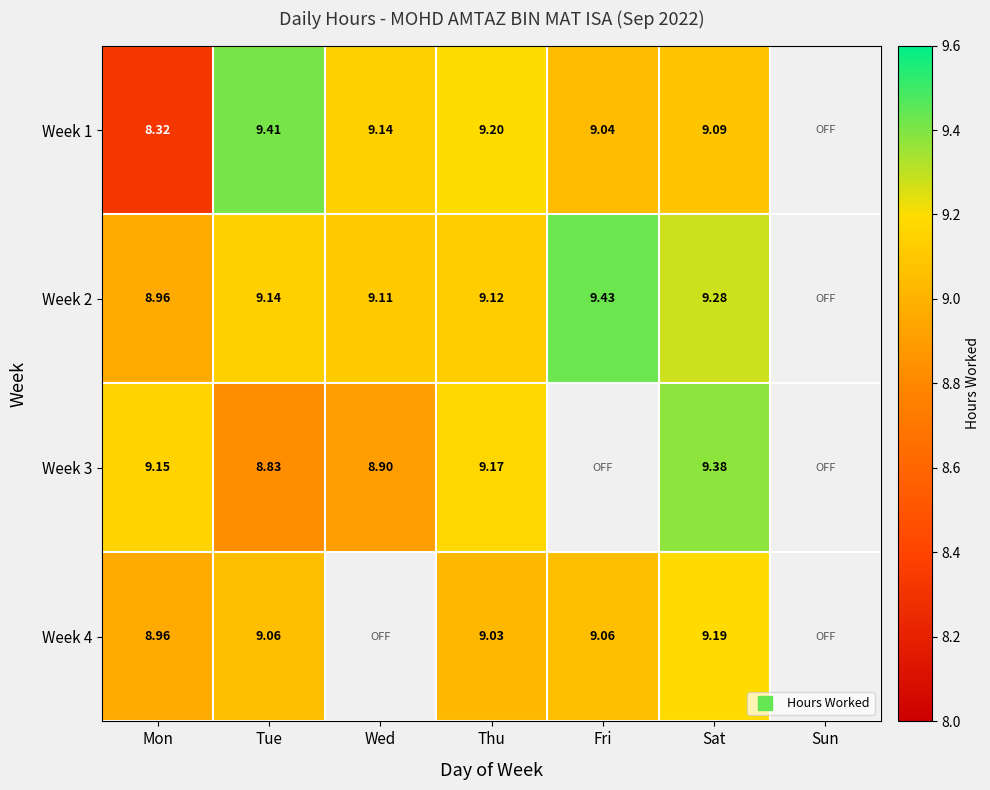

Where does the Week 3 series first go above 9?

Mon